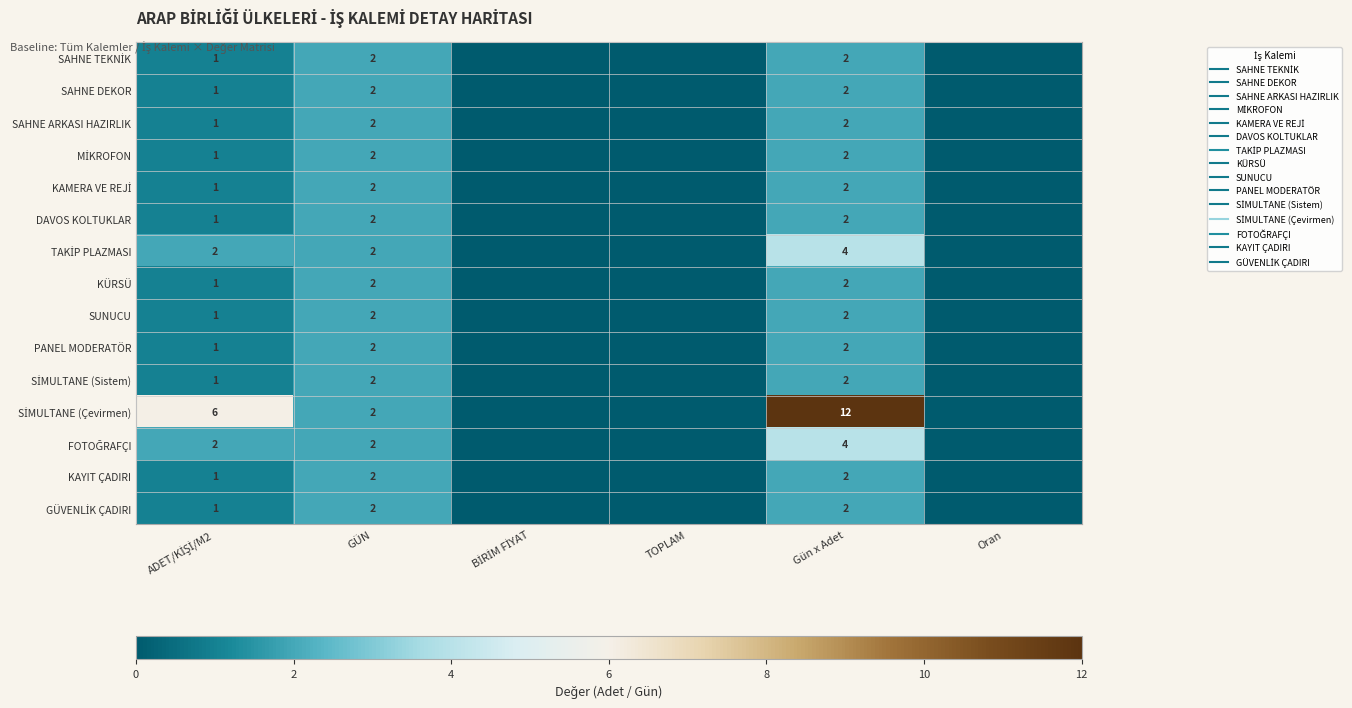

The FOTOĞRAFÇI series shows 2 at GÜN. True or false?

True